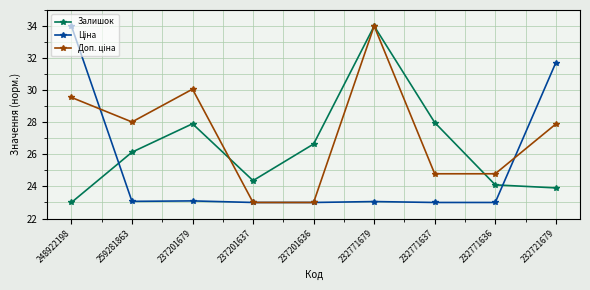

The value of Залишок at 237201636 is 44.1. True or false?

False